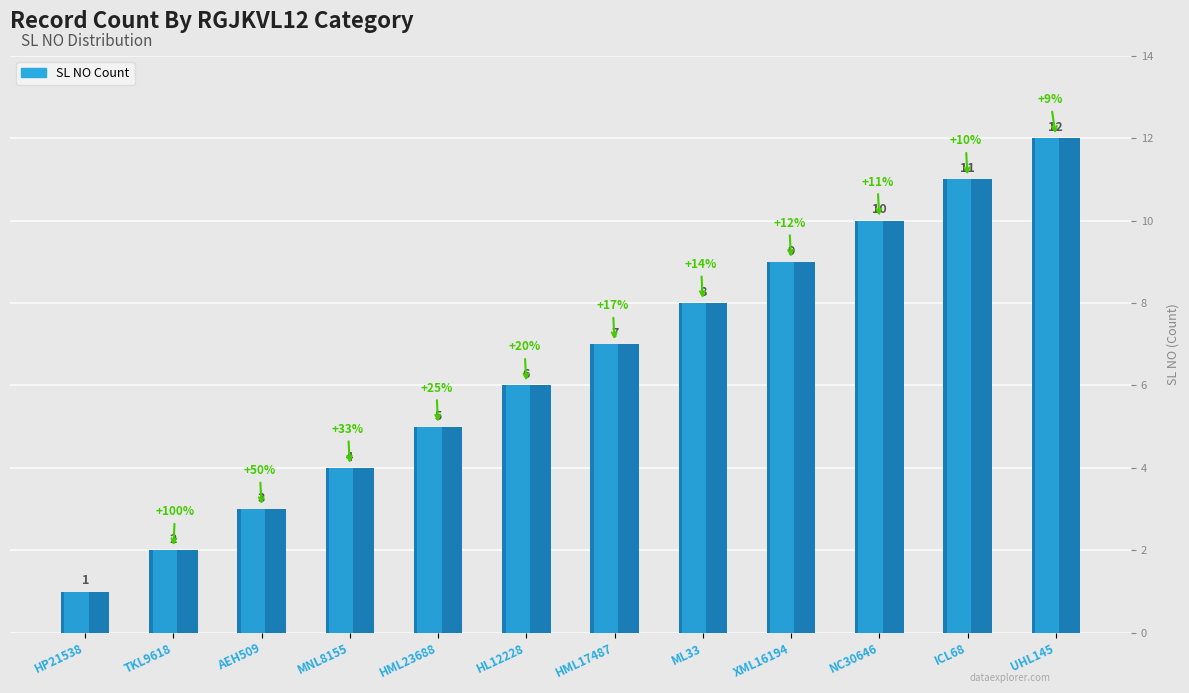

What is the change in value from TKL9618 to XML16194?

+7